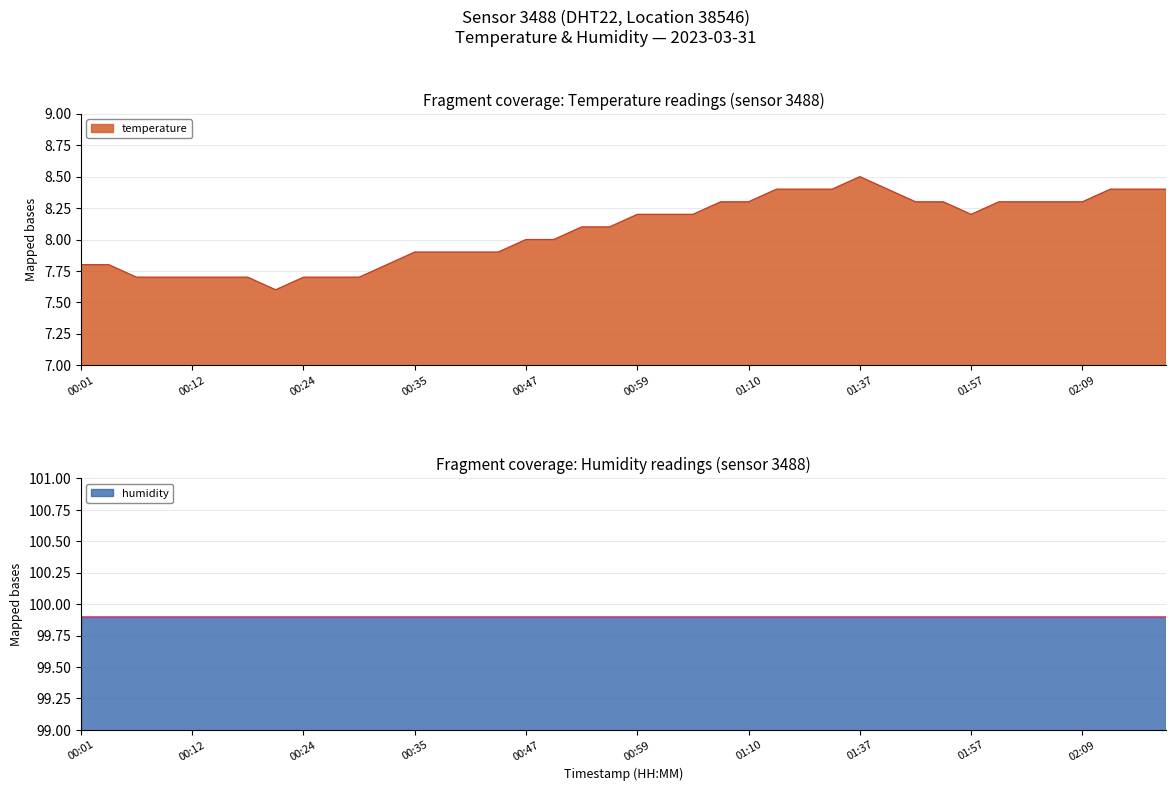

True or false: the data shows 1.9 at 01:54.

False